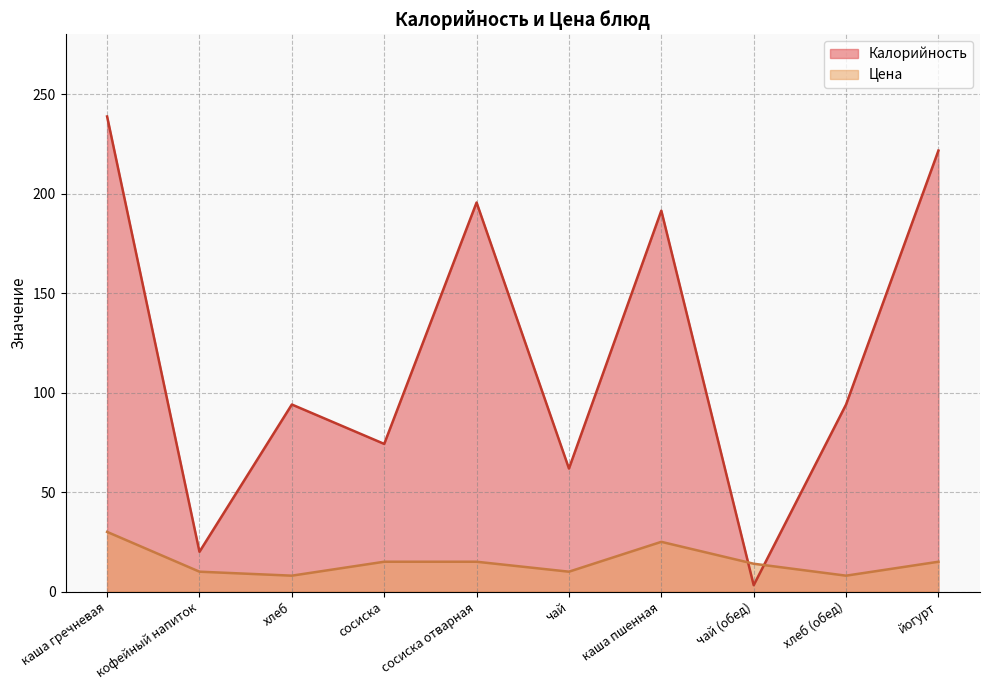

What is the value of the Цена point at the 4th from the left?

15.0